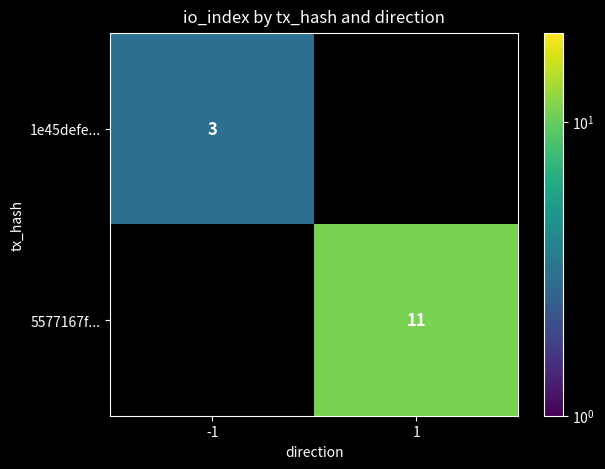

The value of 5577167f... at 1 is 18. True or false?

False